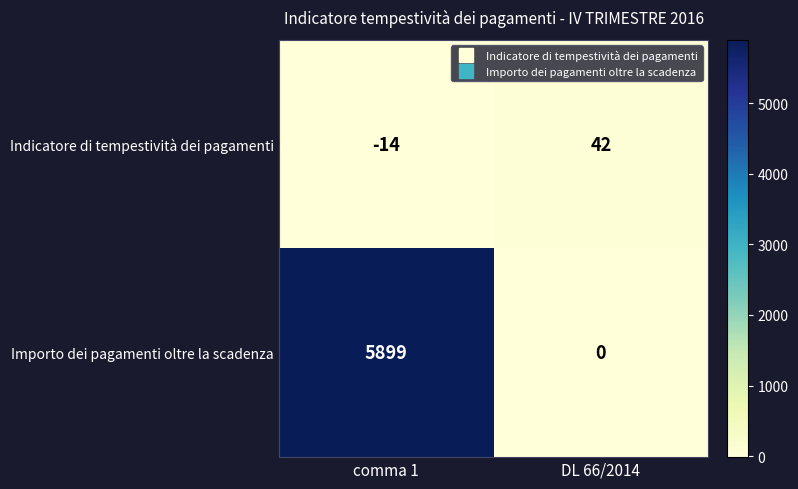

How many data points does each series have?

2